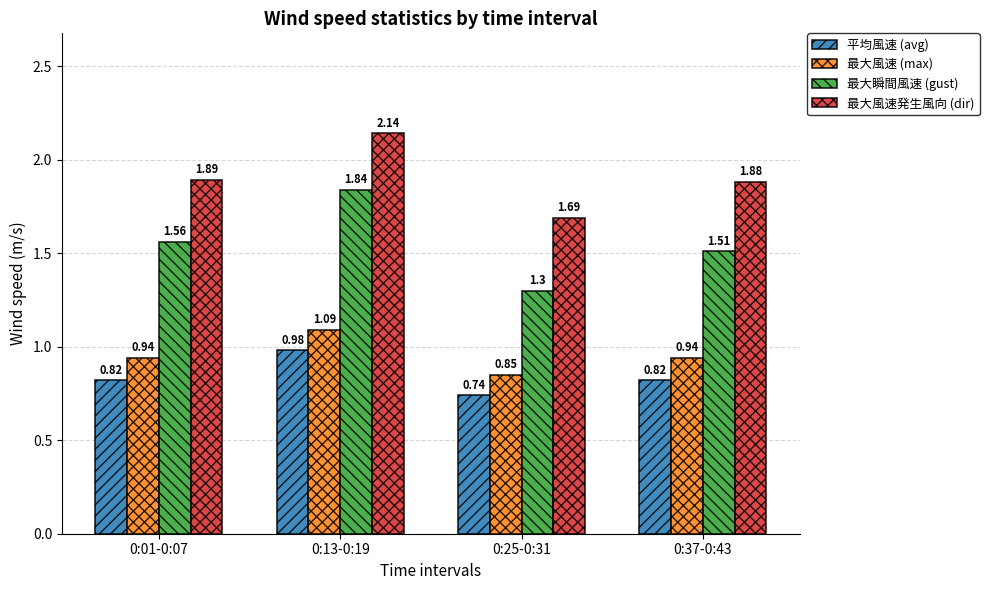

What are all the series names shown in the legend?

平均風速 (avg), 最大風速 (max), 最大瞬間風速 (gust), 最大風速発生風向 (dir)